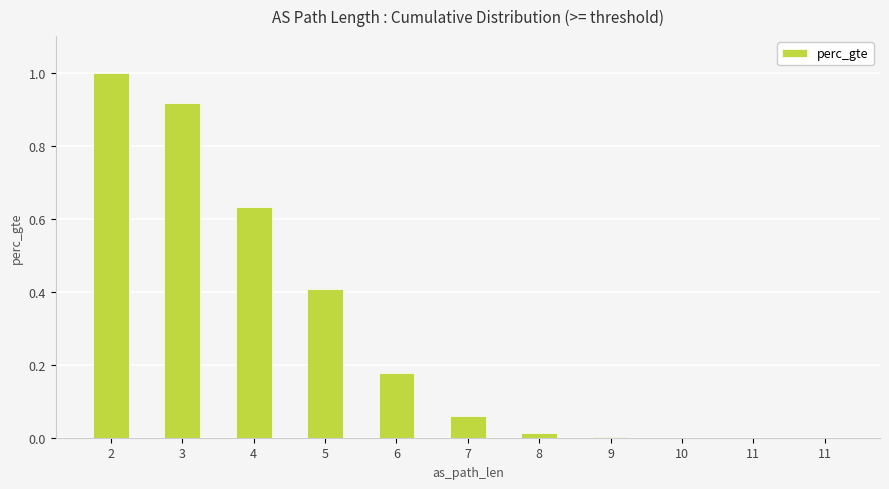

Are the bars grouped side by side (vs. stacked)?

No